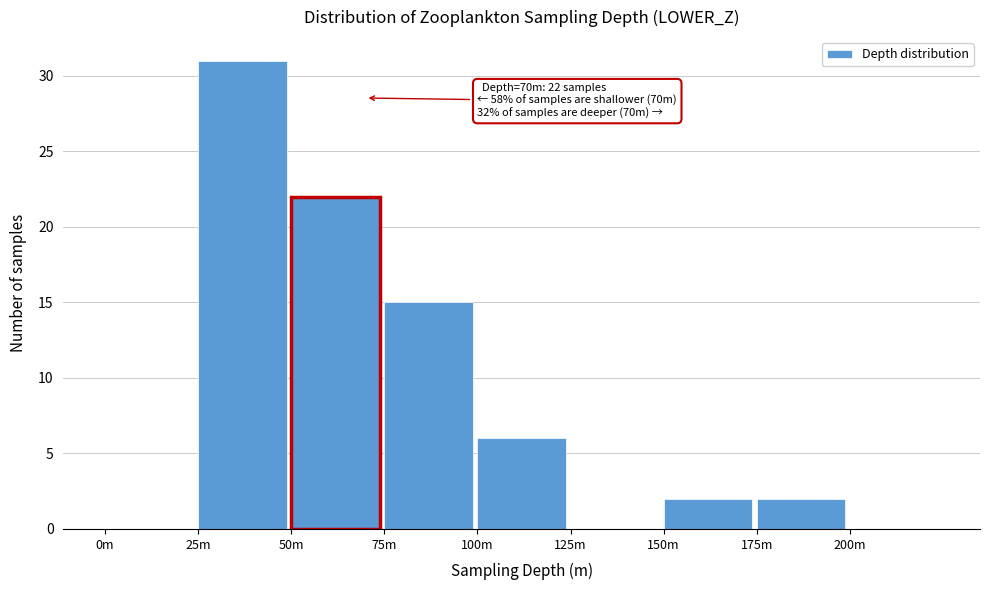

Reading left to right, extract all data points from this chart.

0m=0	25m=31	50m=22	75m=15	100m=6	125m=0	150m=2	175m=2	200m=0